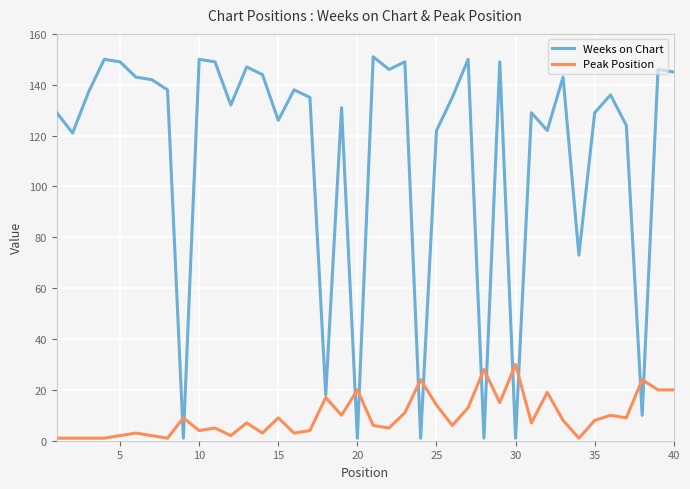

Which series has the largest total across all categories?

Weeks on Chart